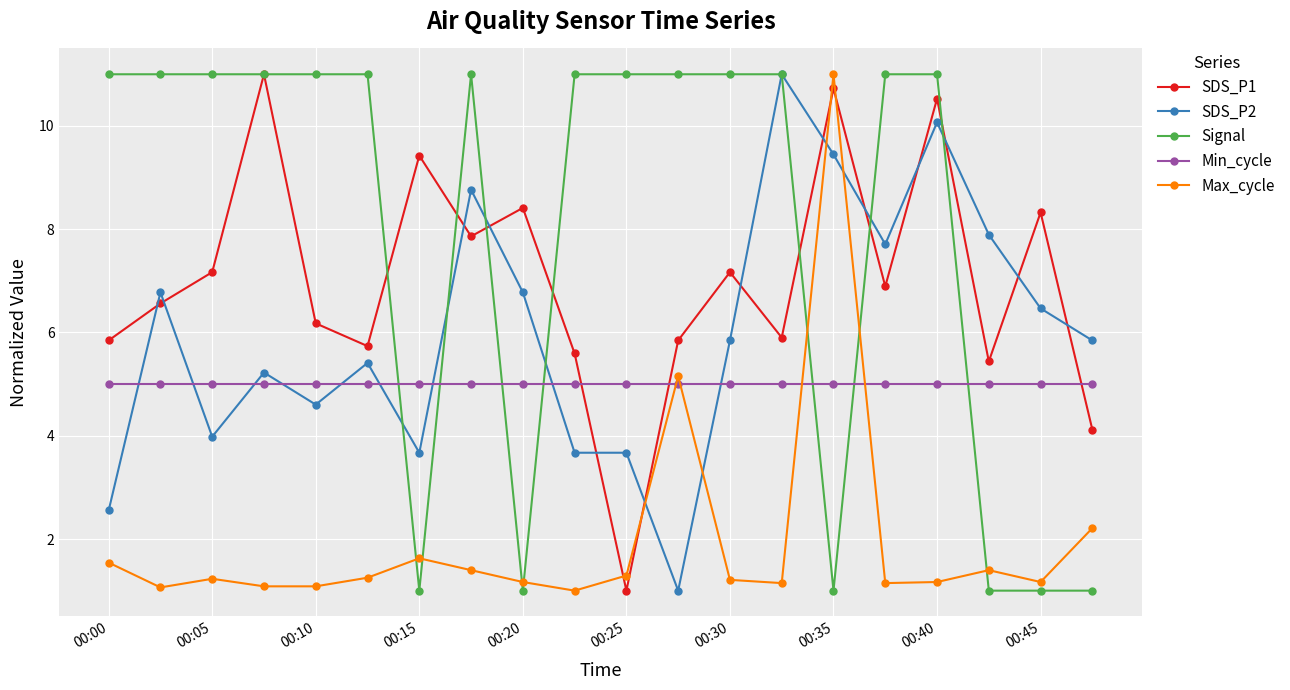

What is the minimum value for Min_cycle?

5.0